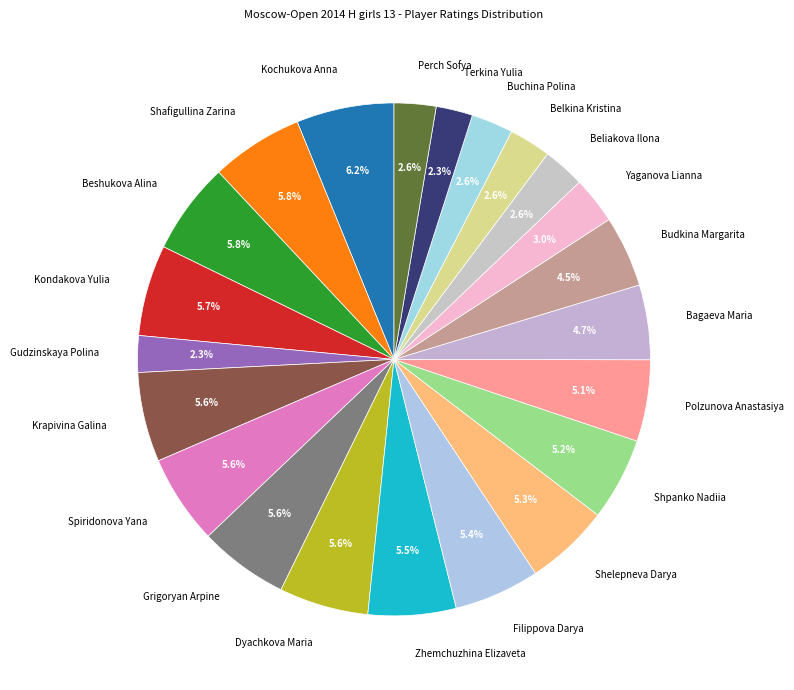

Between Yaganova Lianna and Shelepneva Darya, which is larger?

Shelepneva Darya